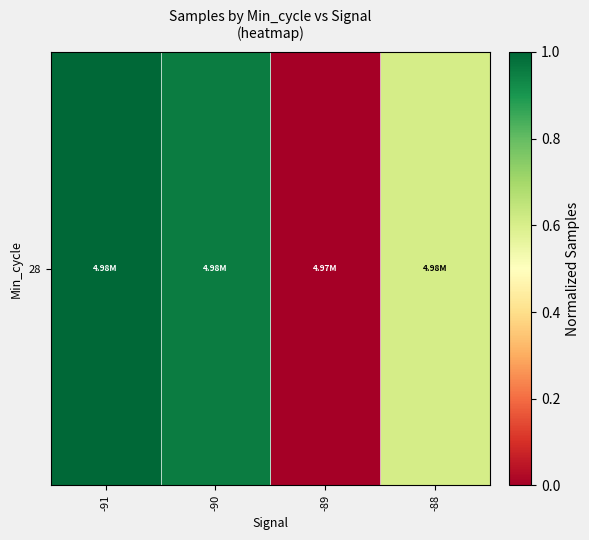

What is the sum of the values at -89 and -91?

1.0